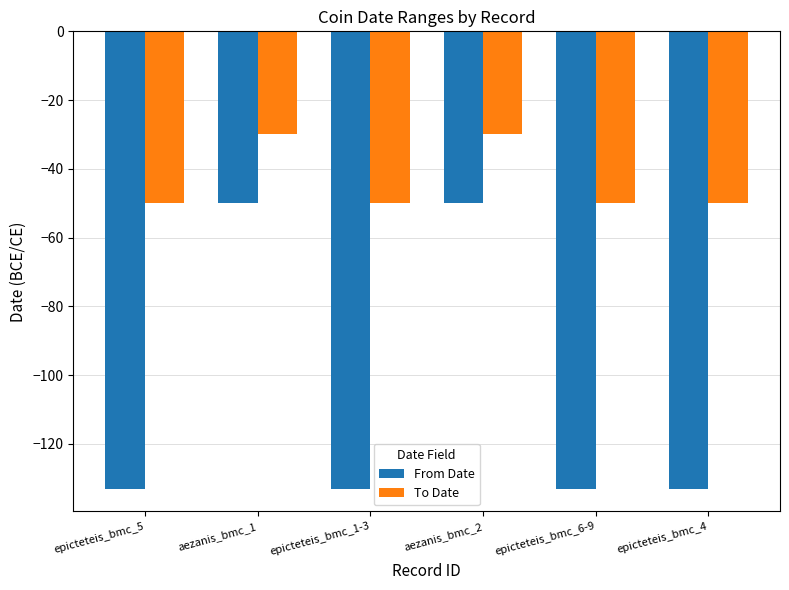

What are all the series names shown in the legend?

From Date, To Date